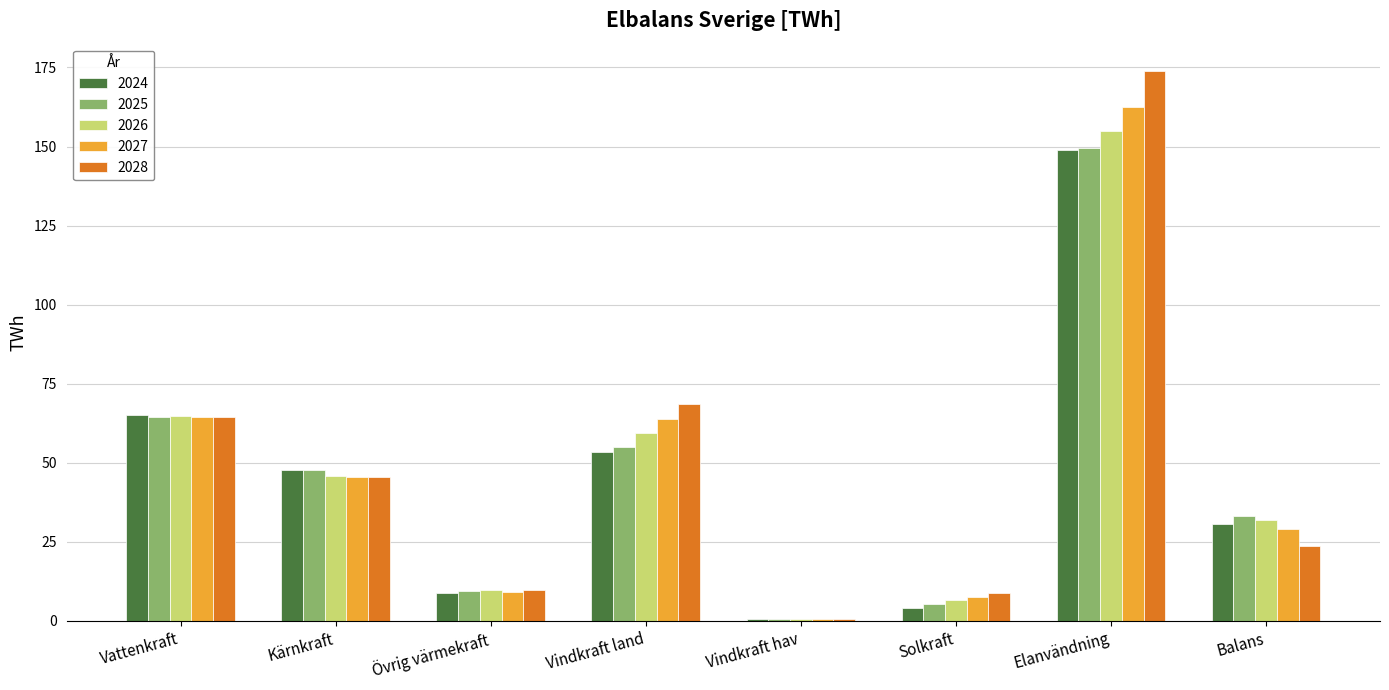

Where does the 2027 series first go above 45?

Vattenkraft